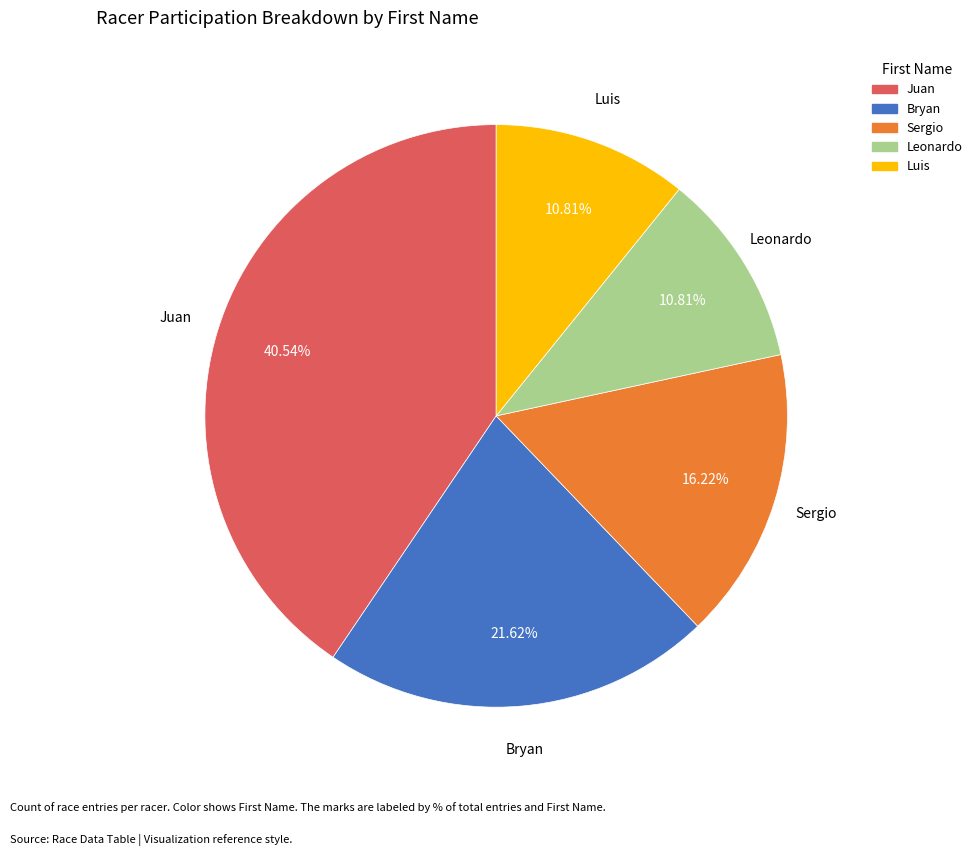

True or false: Leonardo accounts for 1% of the total.

False